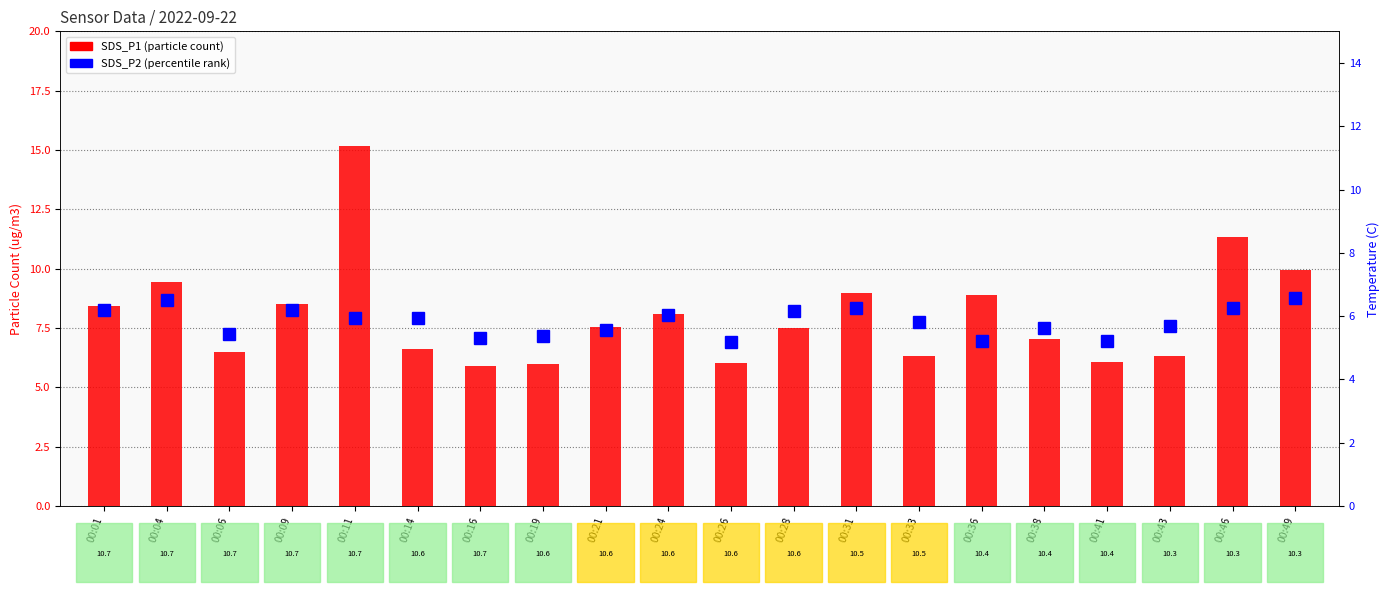

How many series are shown in this chart?

2